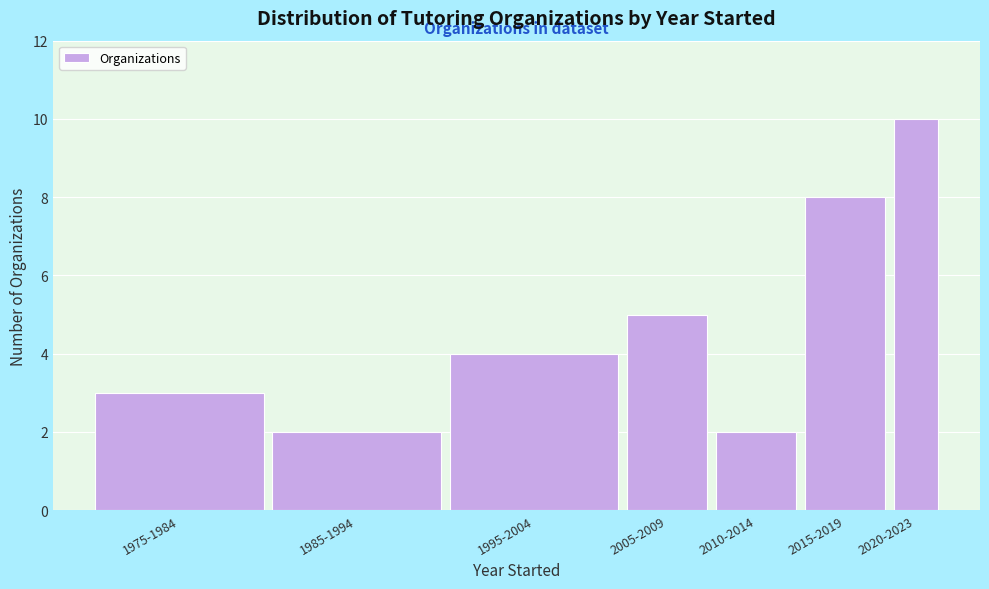

Reading left to right, list all the values displayed in this chart.

1975-1984=3	1985-1994=2	1995-2004=4	2005-2009=5	2010-2014=2	2015-2019=8	2020-2023=10